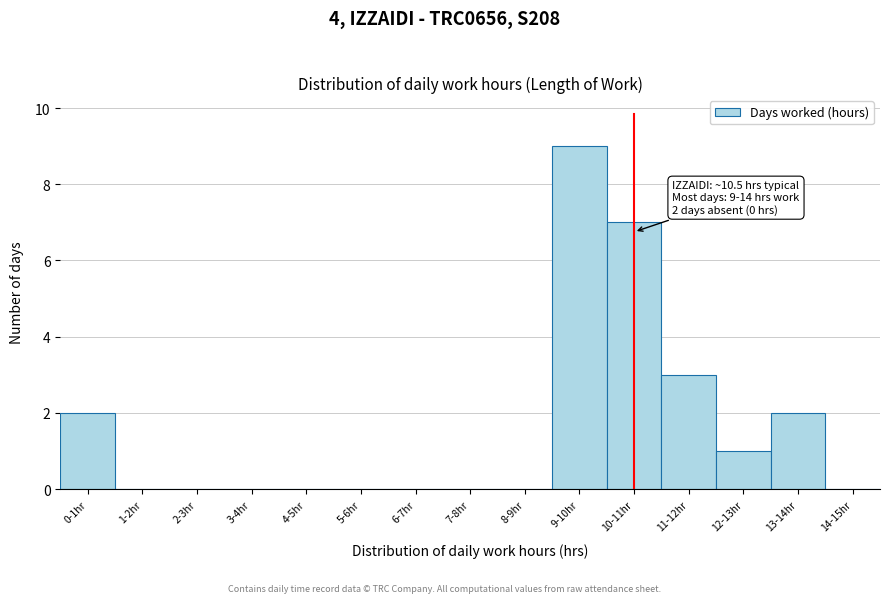

Reading left to right, list all the values displayed in this chart.

0-1hr=2	1-2hr=0	2-3hr=0	3-4hr=0	4-5hr=0	5-6hr=0	6-7hr=0	7-8hr=0	8-9hr=0	9-10hr=9	10-11hr=7	11-12hr=3	12-13hr=1	13-14hr=2	14-15hr=0